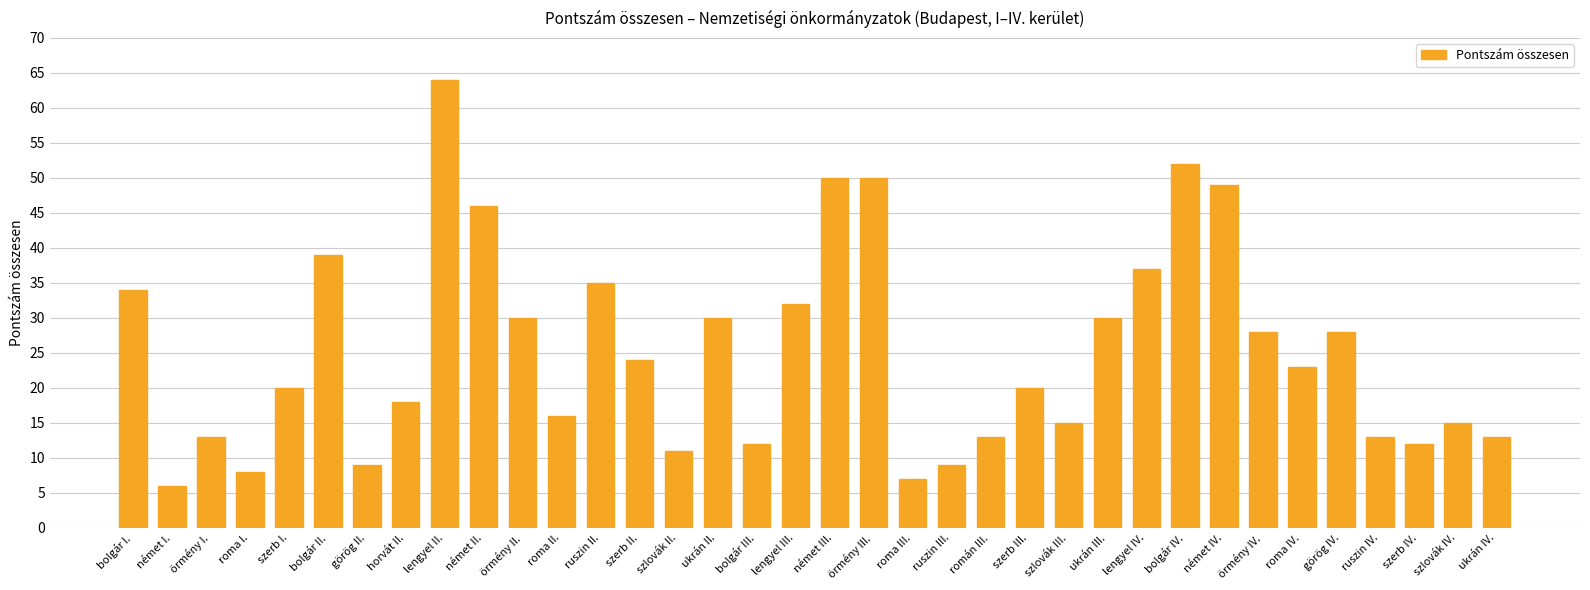

Are the bars grouped side by side (vs. stacked)?

No